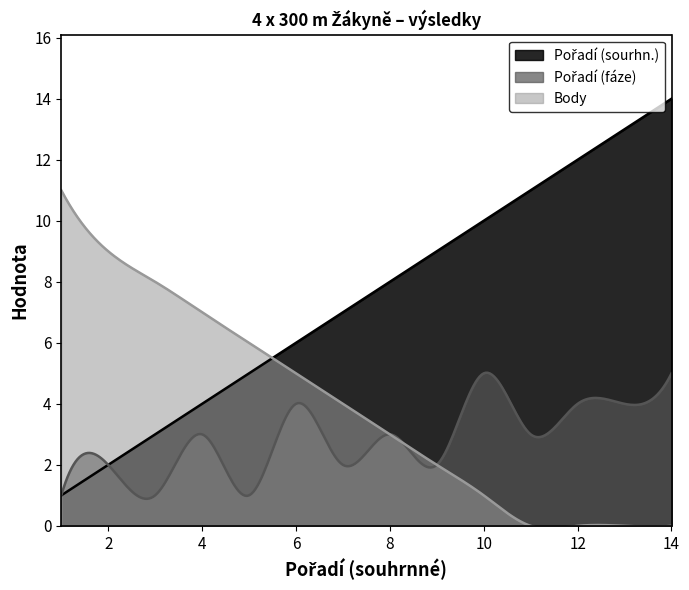

Which series changed the most between 3 and 4?

Pořadí (fáze)